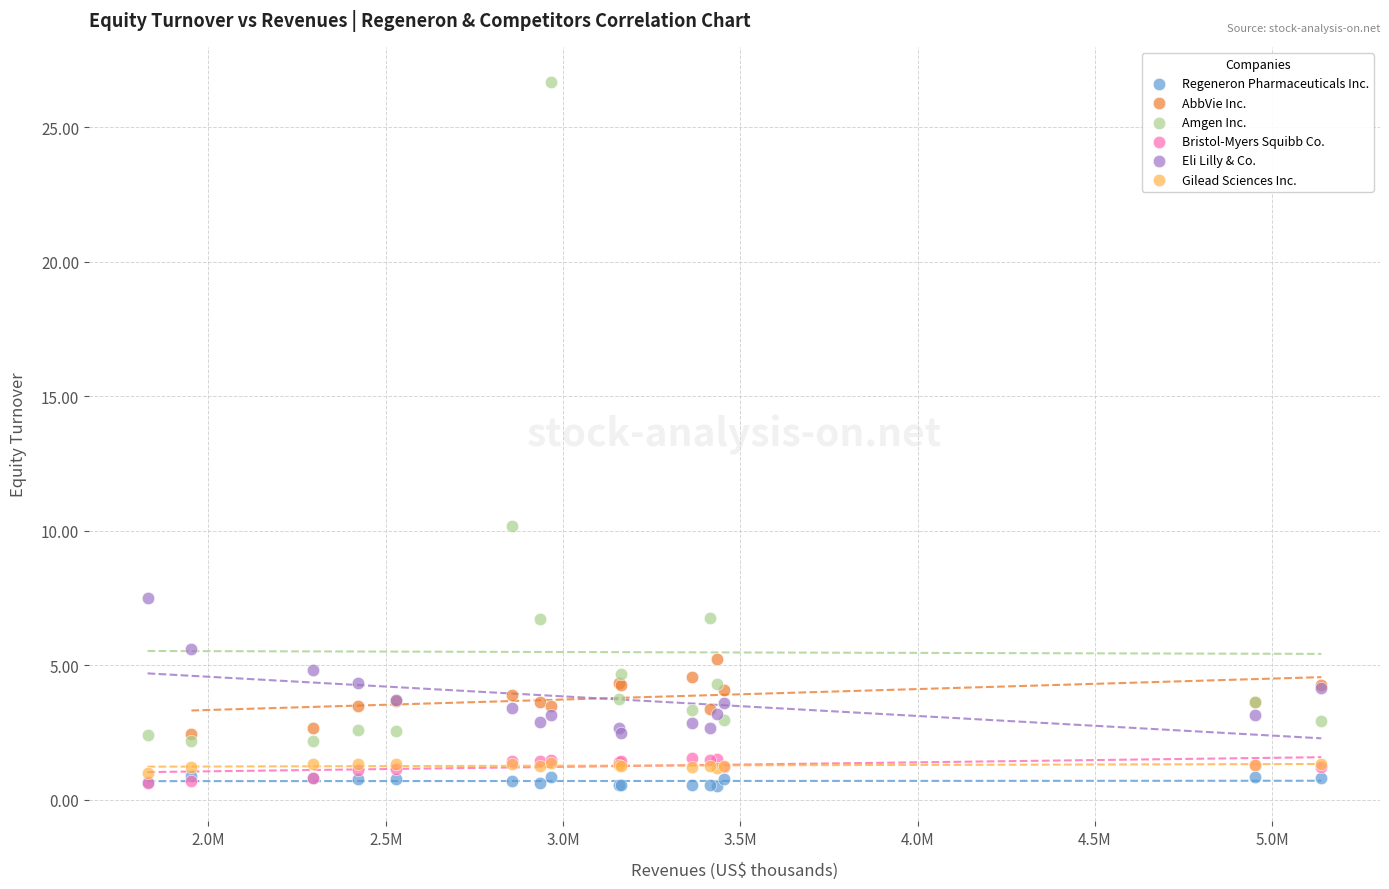

Which series has the largest Y range (max minus min)?

Amgen Inc.